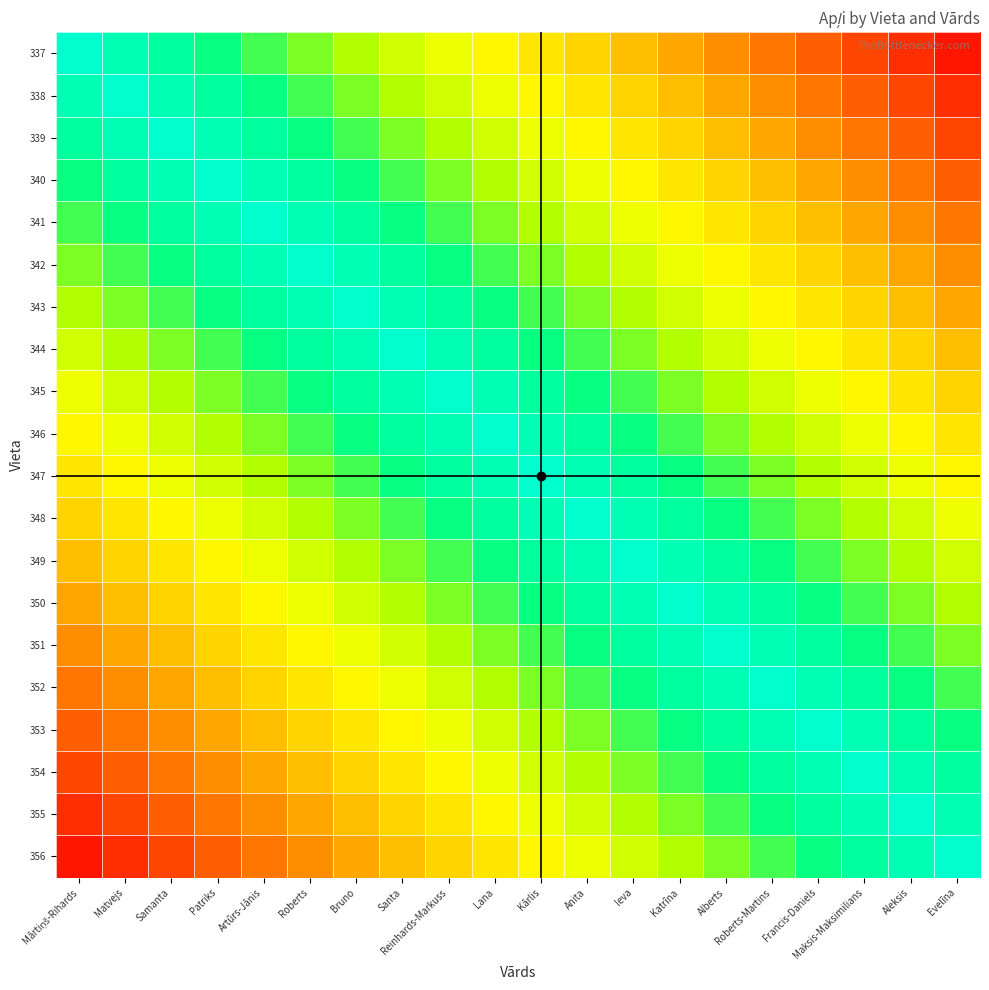

What is the difference between the highest and lowest values at Patriks?

0.8